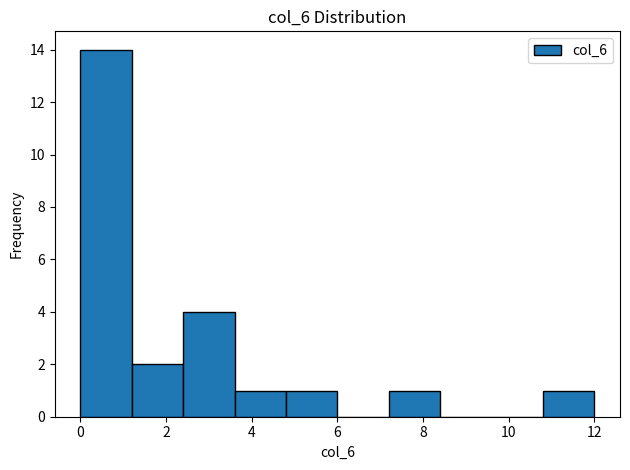

How tall is the bar that spans 10.8 to 12.0 on the x-axis? The values are not printed on the chart, so give them approximately, as read against the axis.

1